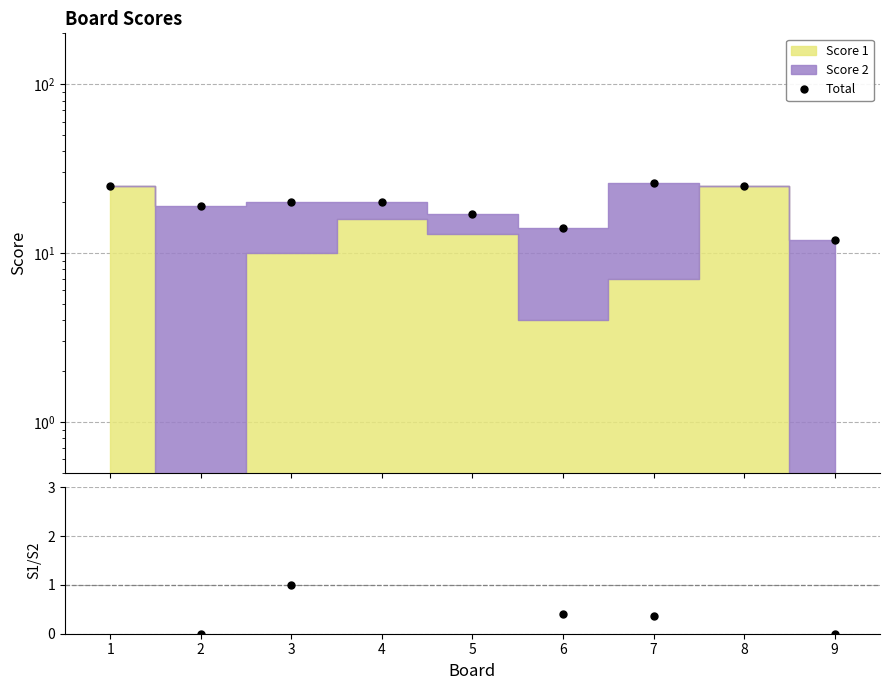

Which has a higher value, 9 or 2?

2